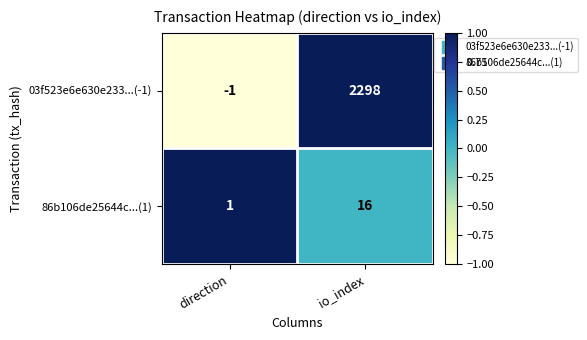

List the series in order of their overall mean, highest first.

03f523e6e630e233...(-1), 86b106de25644c...(1)